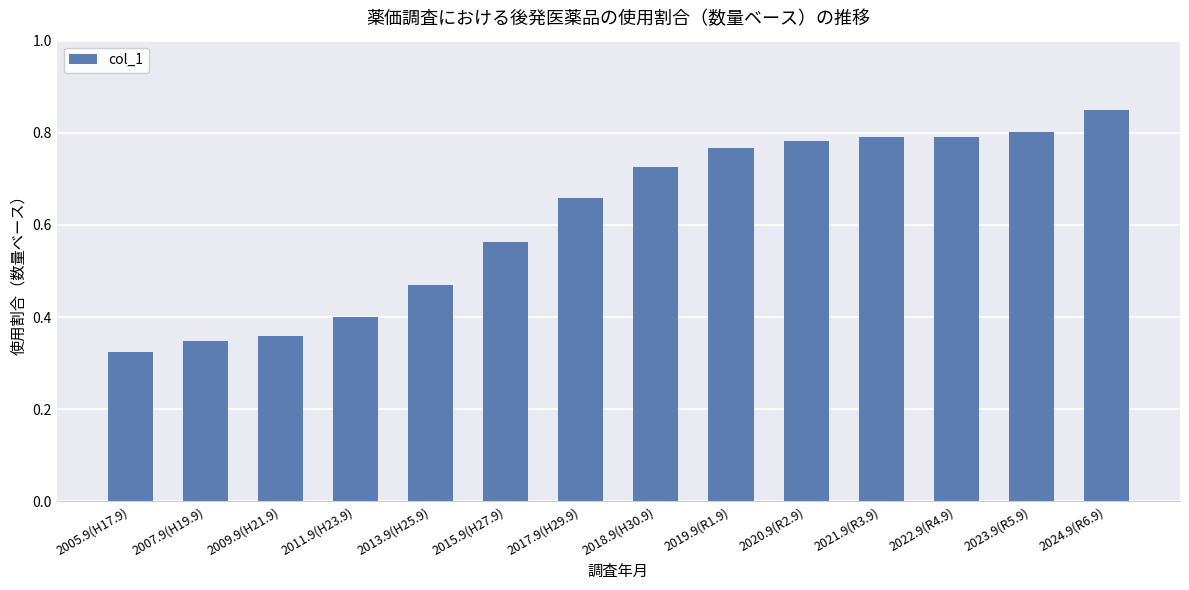

What is the label of the 10th bar from the left?

2020.9(R2.9)